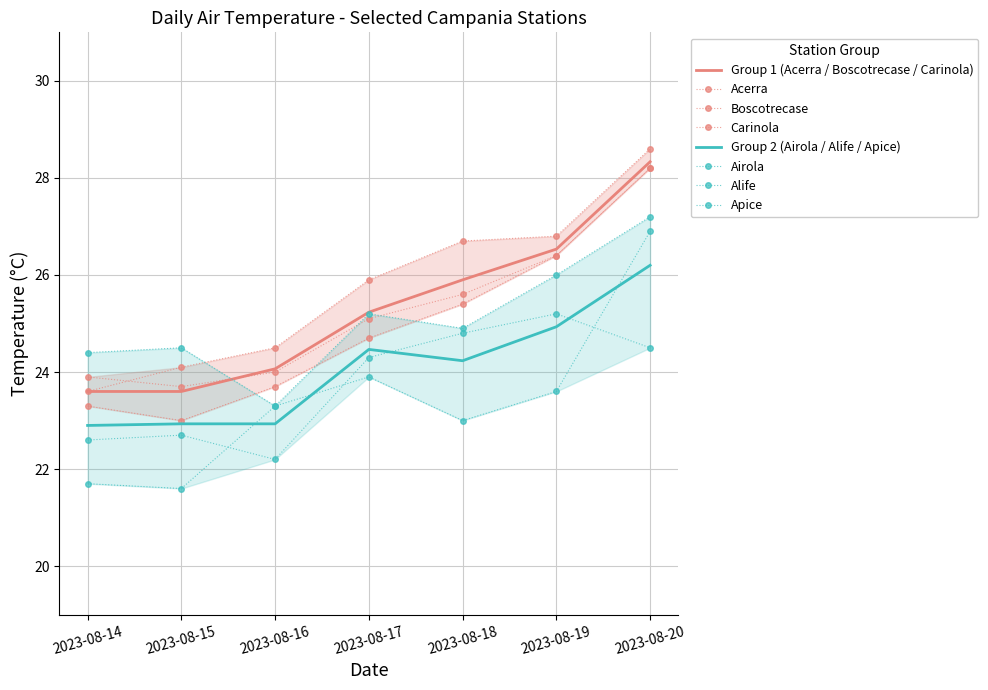

At which category is the sum across all series the highest?

2023-08-20